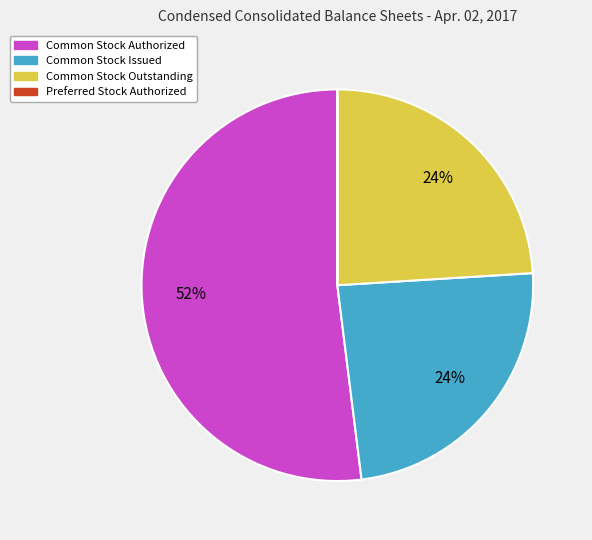

Is it true that Common Stock Issued is 24% of the pie?

True